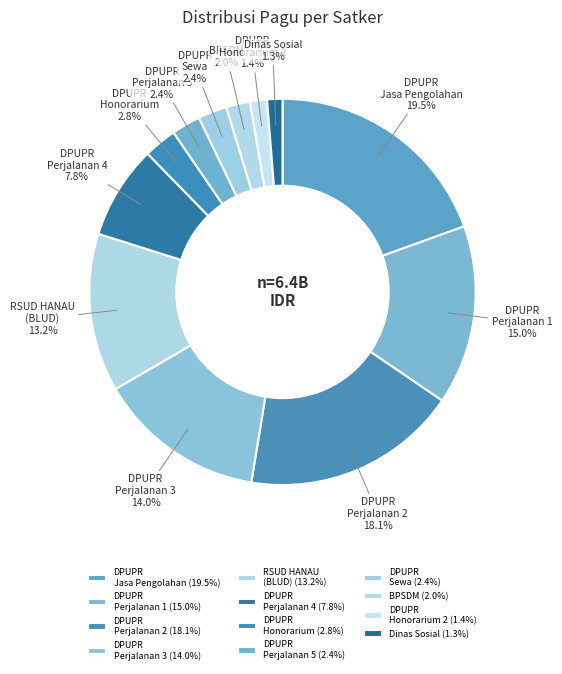

What percentage do DPUPR Jasa Pengolahan and Dinas Sosial together represent?

20.8%